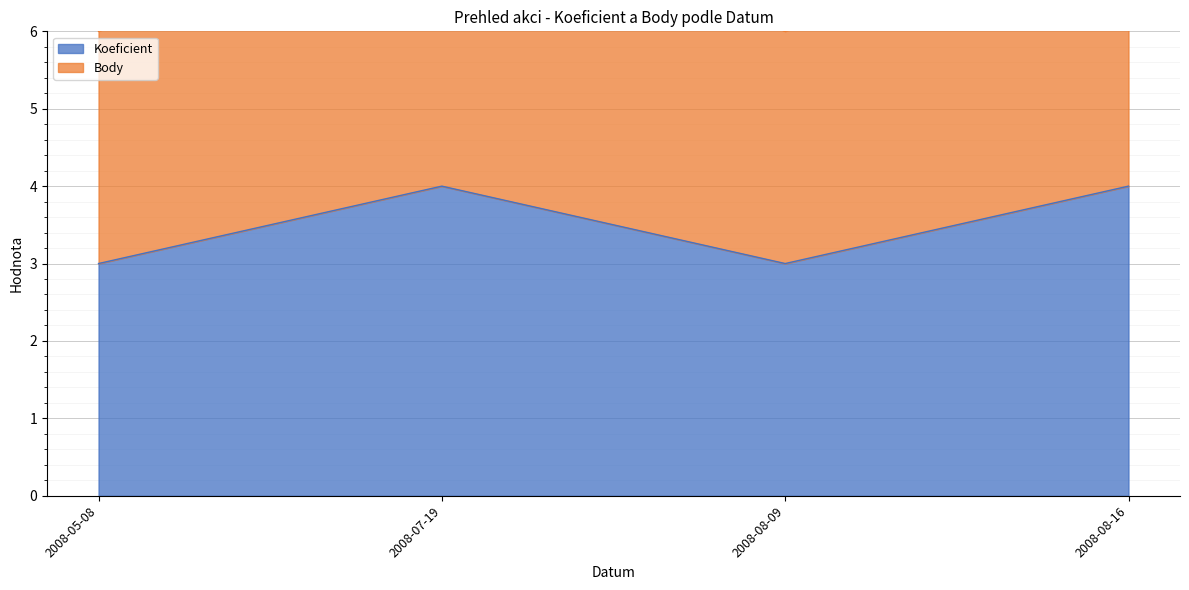

Rank the series at 2008-08-16 from highest to lowest value.

Body, Koeficient